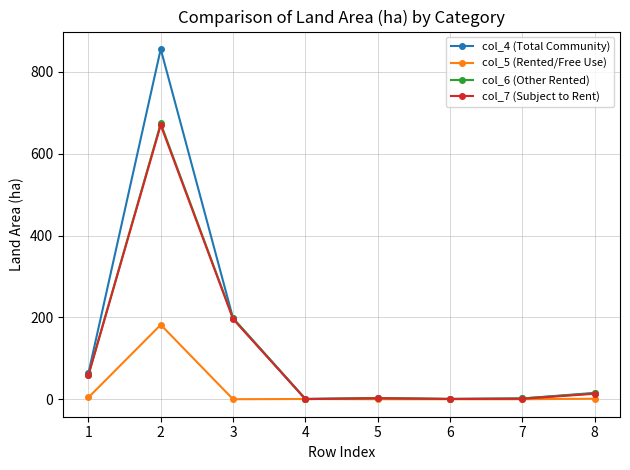

What is the total value across all series at 1?

185.2